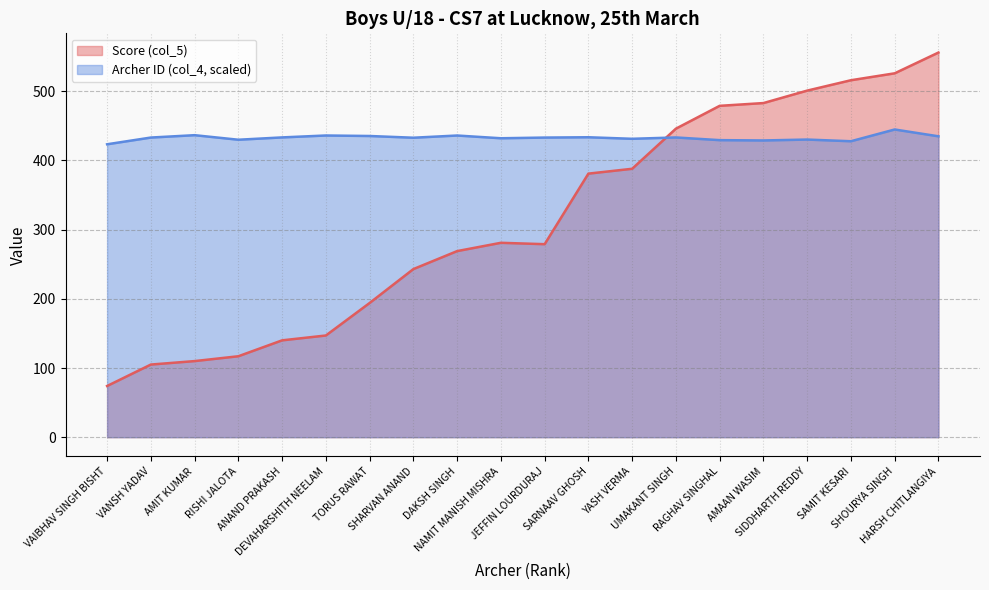

At which category is the sum across all series the highest?

HARSH CHITLANGIYA